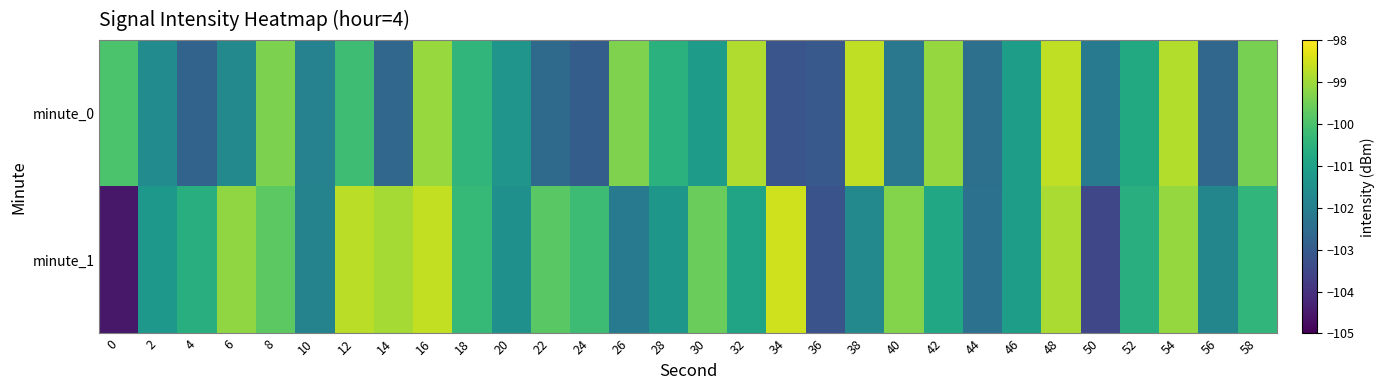

Which series has the largest total across all categories?

minute_1